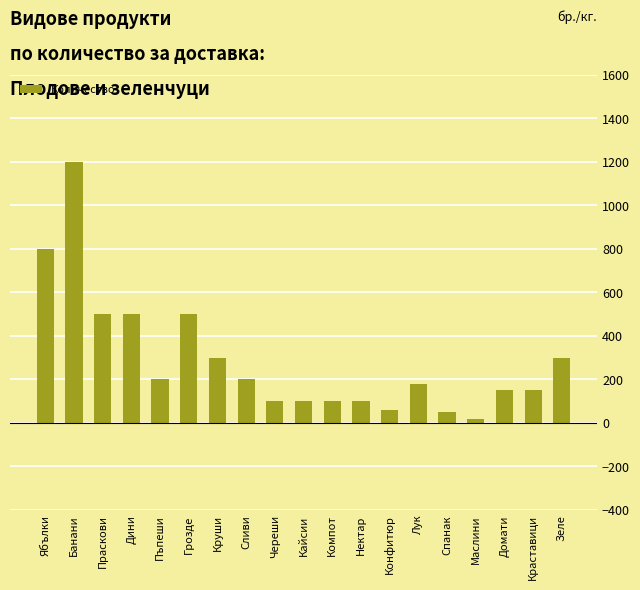

What is the label of the 7th bar from the left?

Круши